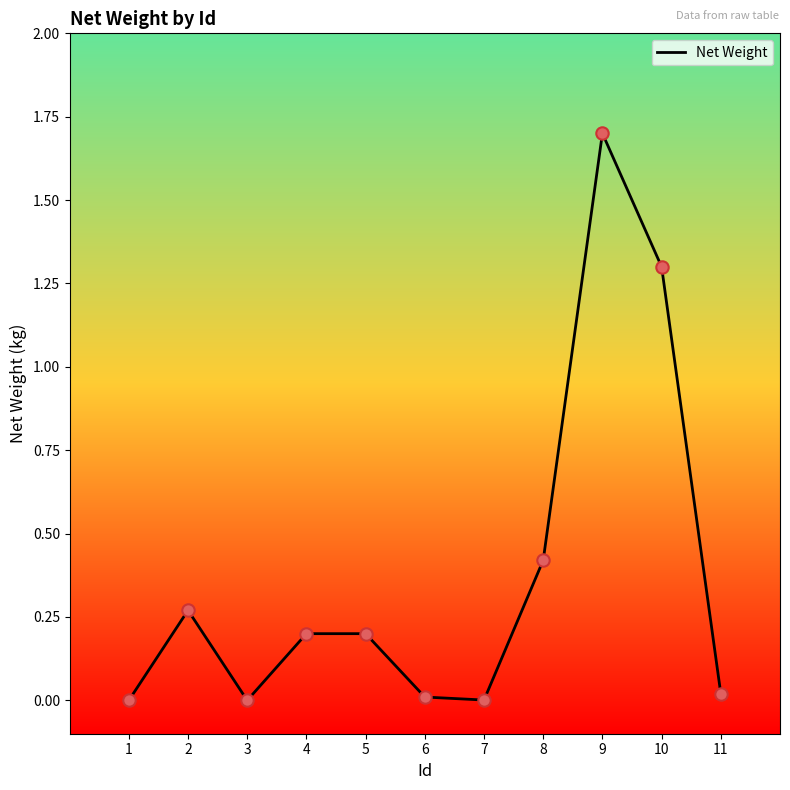

Between 4 and 10, which is larger?

10